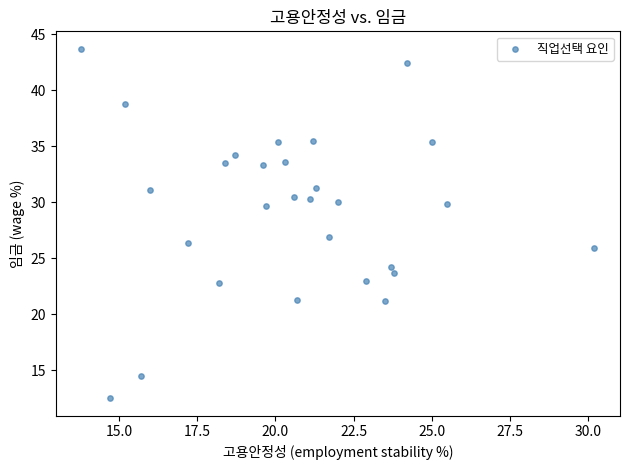

What is the range of X values (max minus min)?

16.4